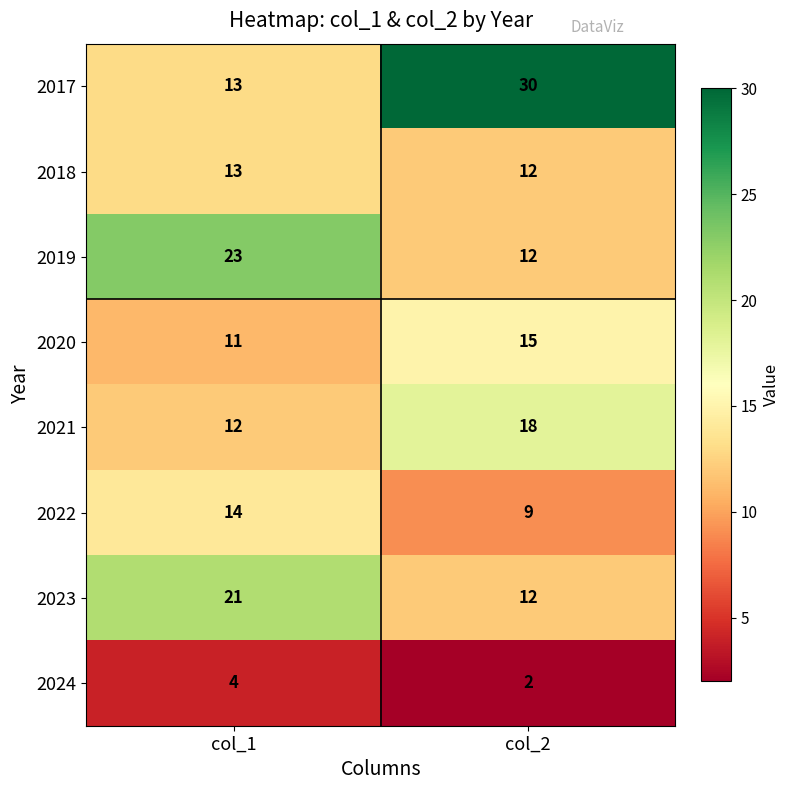

What is the smallest value displayed?

2